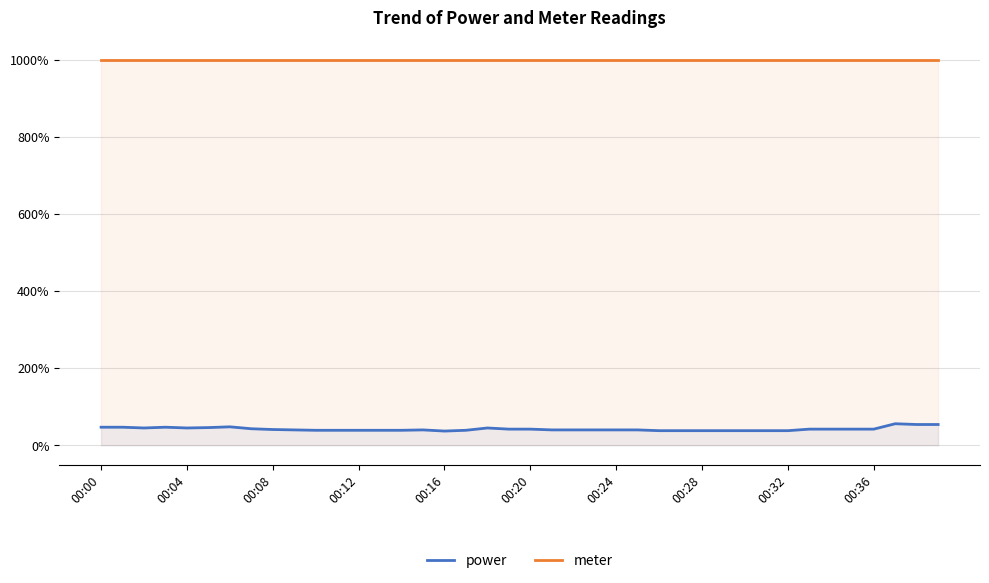

At how many categories does at least one series exceed 2?

40